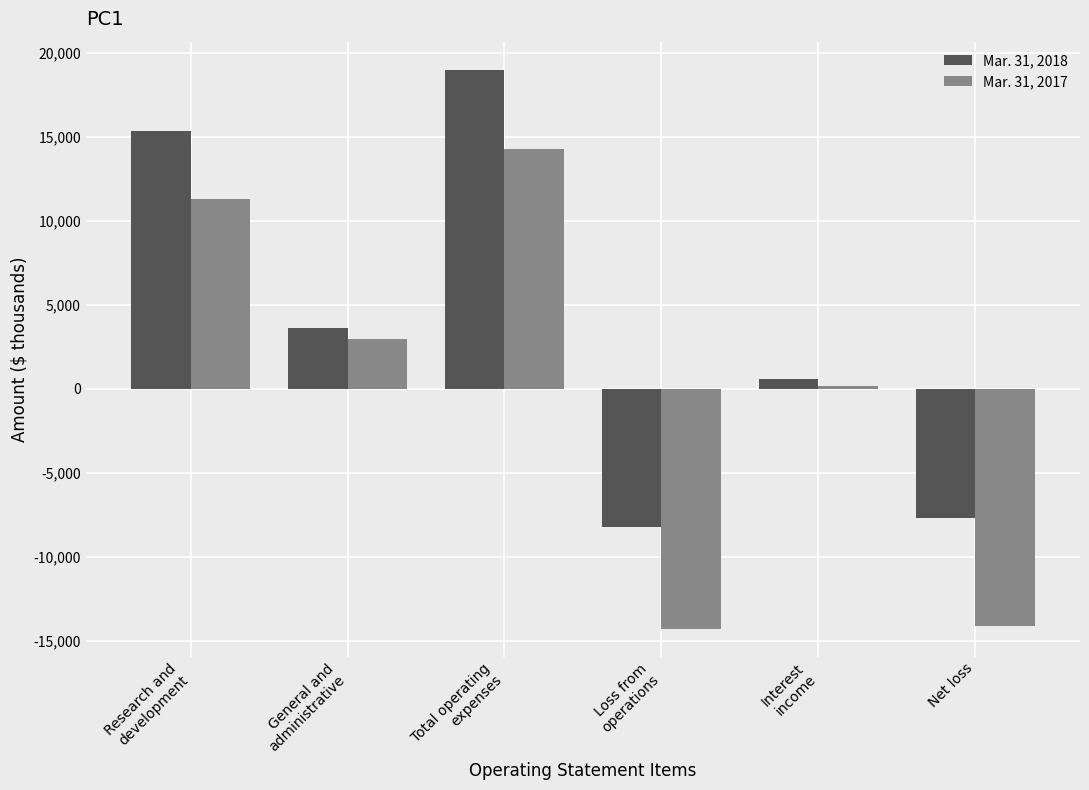

Which series has the widest spread of values?

Mar. 31, 2017